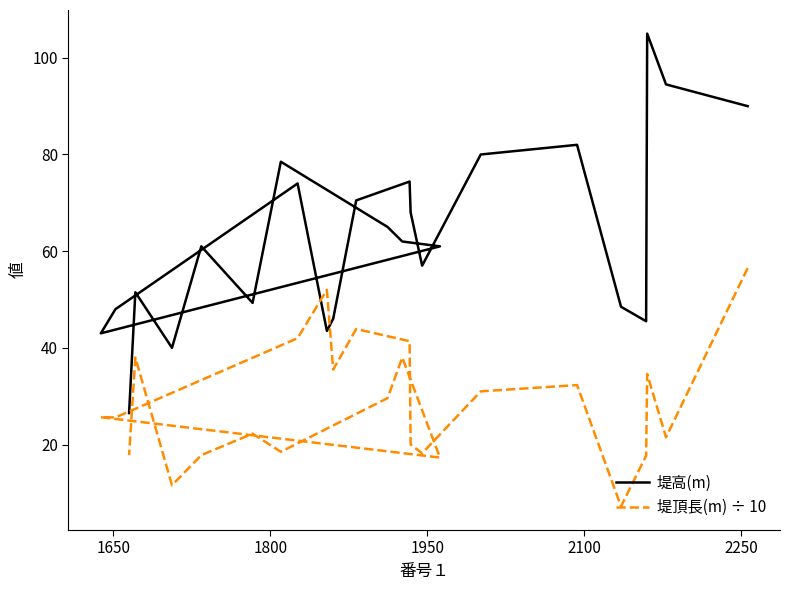

What is the difference between the second highest and second lowest values in the 堤高(m) series?

54.5